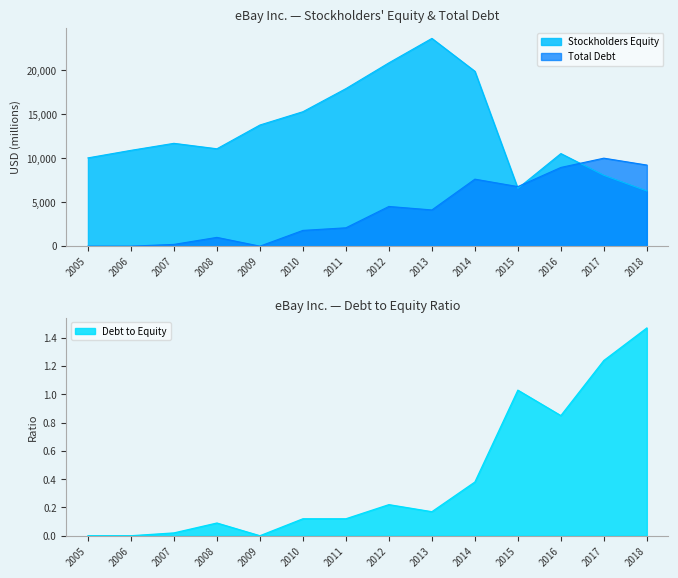

Which has a higher value, 2013 or 2011?

2013